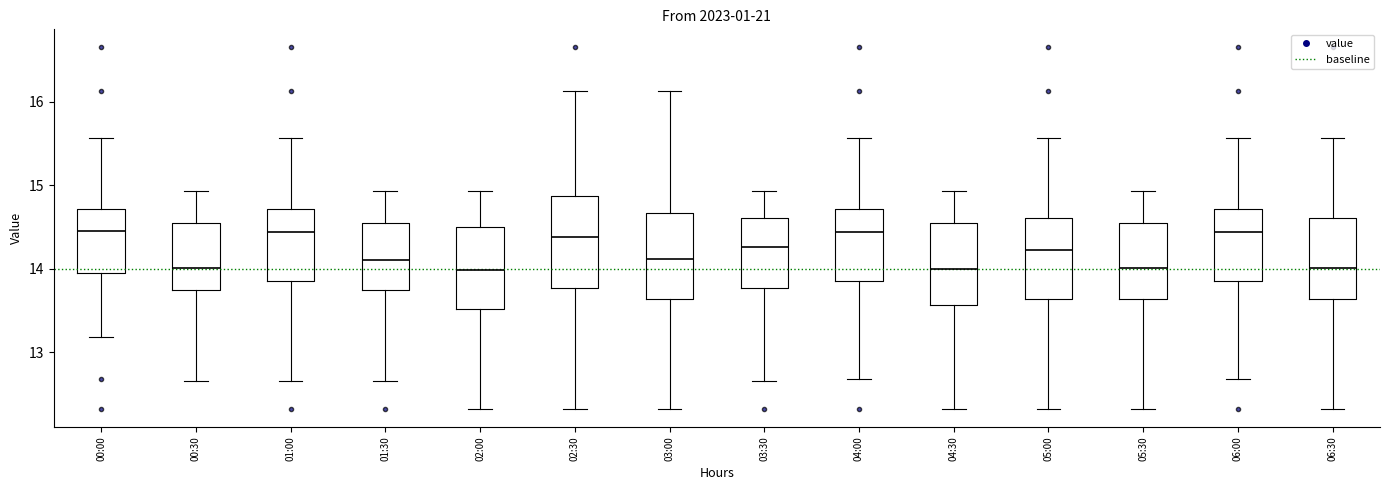

Where does the upper whisker of the box for 06:30 end on the y-axis? The values are not printed on the chart, so give them approximately, as read against the axis.

15.6